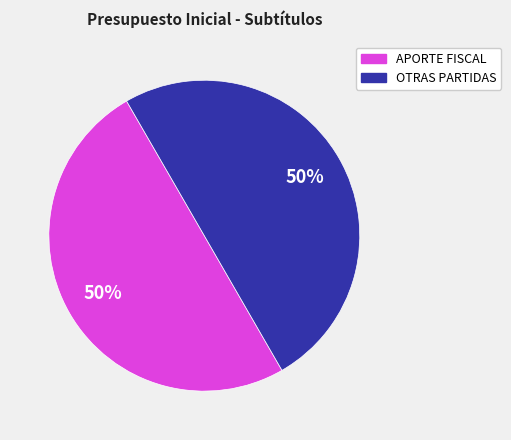

To the nearest percent, what is the average slice percentage?

50%